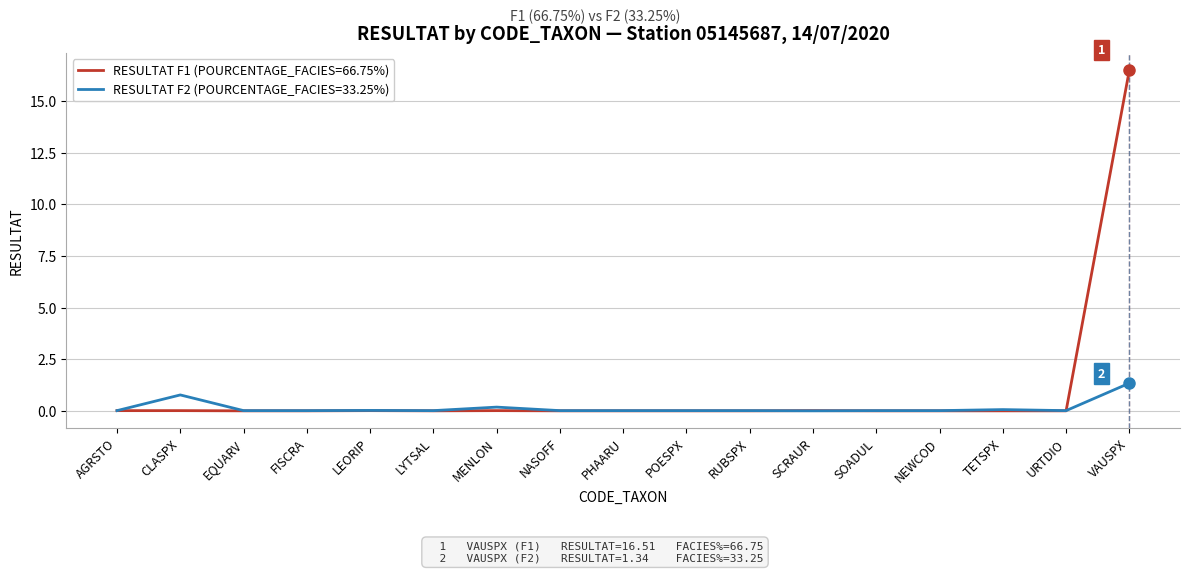

List the series in order of their peak value, lowest first.

RESULTAT F2 (POURCENTAGE_FACIES=33.25%), RESULTAT F1 (POURCENTAGE_FACIES=66.75%)